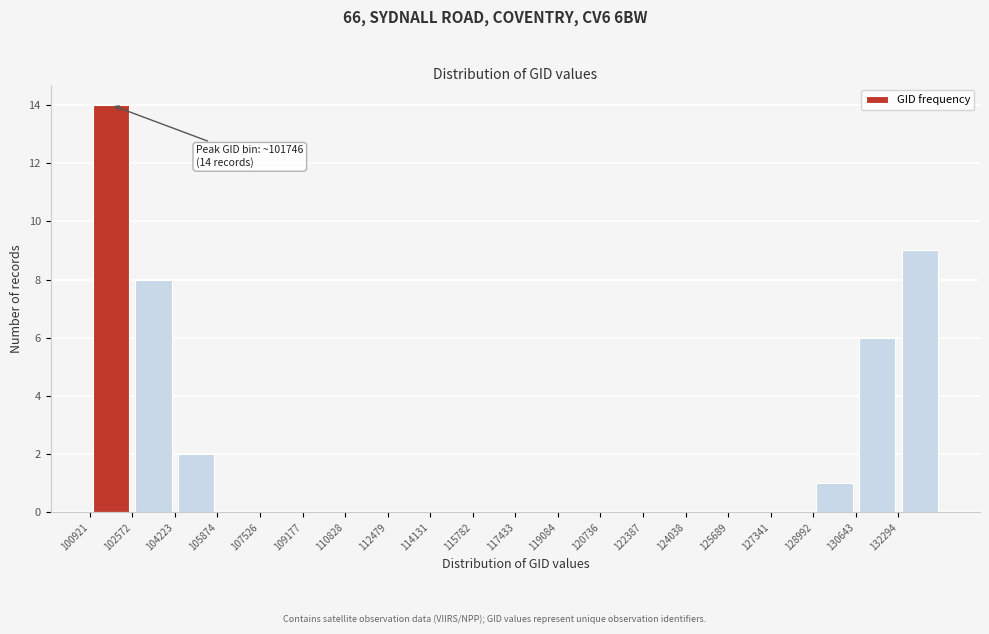

Over which range of the x-axis is the bar tallest?

101000 to 102600